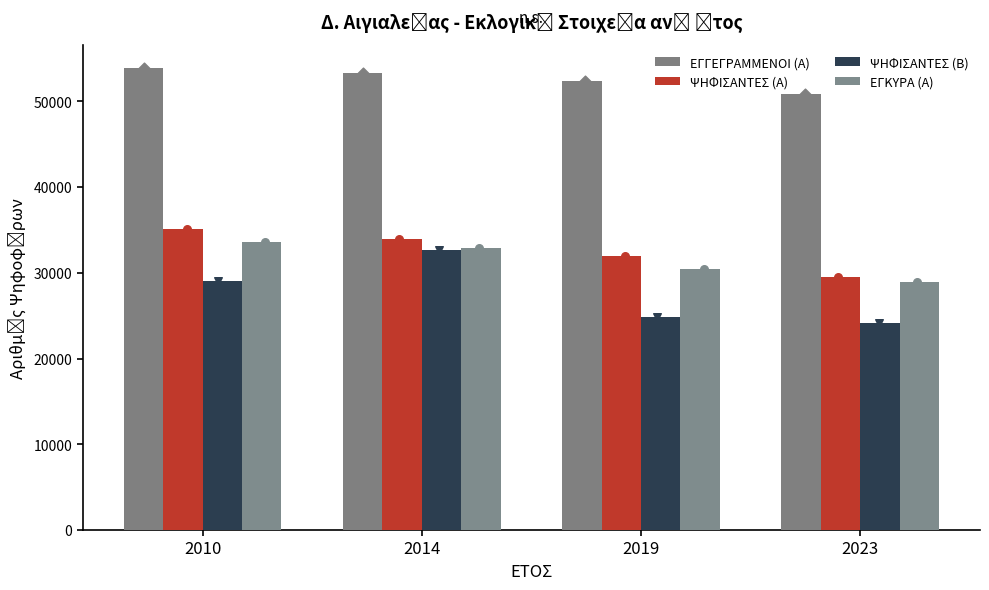

What are all the series names shown in the legend?

ΕΓΓΕΓΡΑΜΜΕΝΟΙ (Α), ΨΗΦΙΣΑΝΤΕΣ (Α), ΨΗΦΙΣΑΝΤΕΣ (Β), ΕΓΚΥΡΑ (Α)